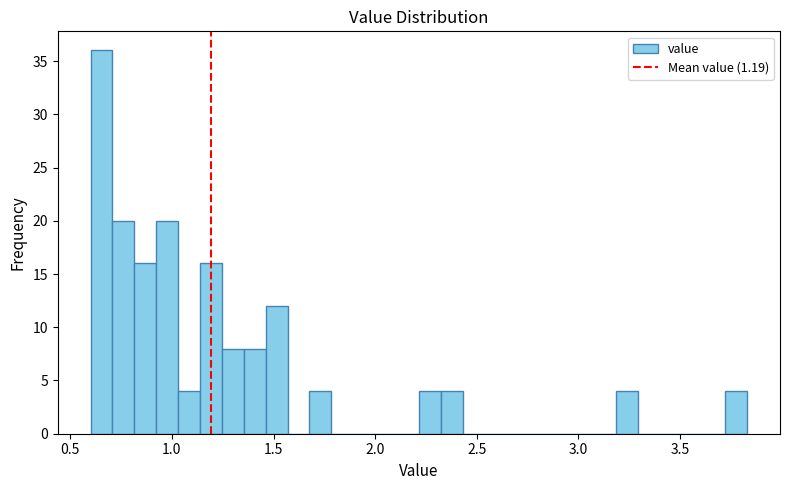

Read against the x-axis, roughly where is the centre of the tallest bar?

0.65